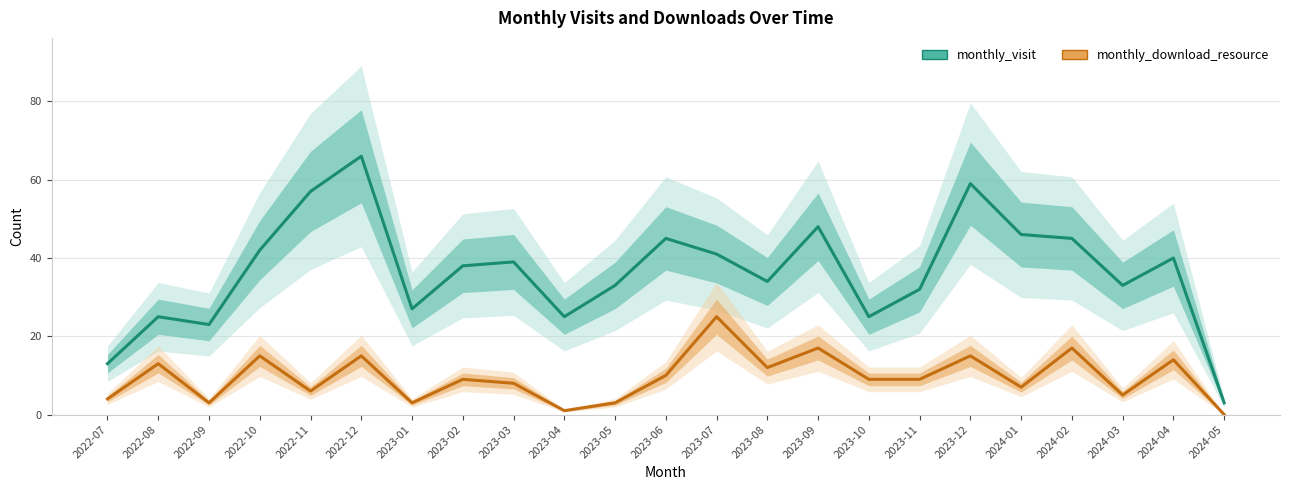

Which has a higher value, 2024-04 or 2024-05?

2024-04